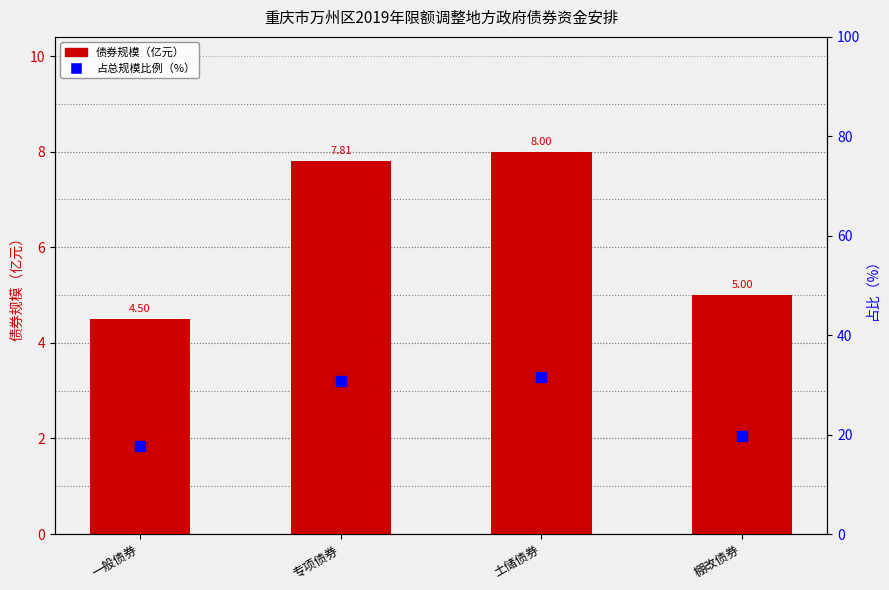

Is the value of 债券规模 at 一般债券 greater than the value of 占总规模比例 at 一般债券?

No